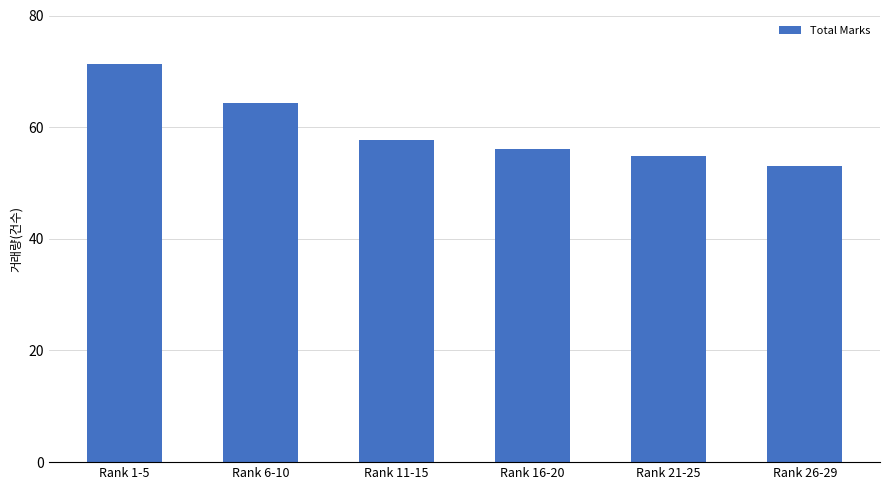

What position from the left is Rank 6-10?

2